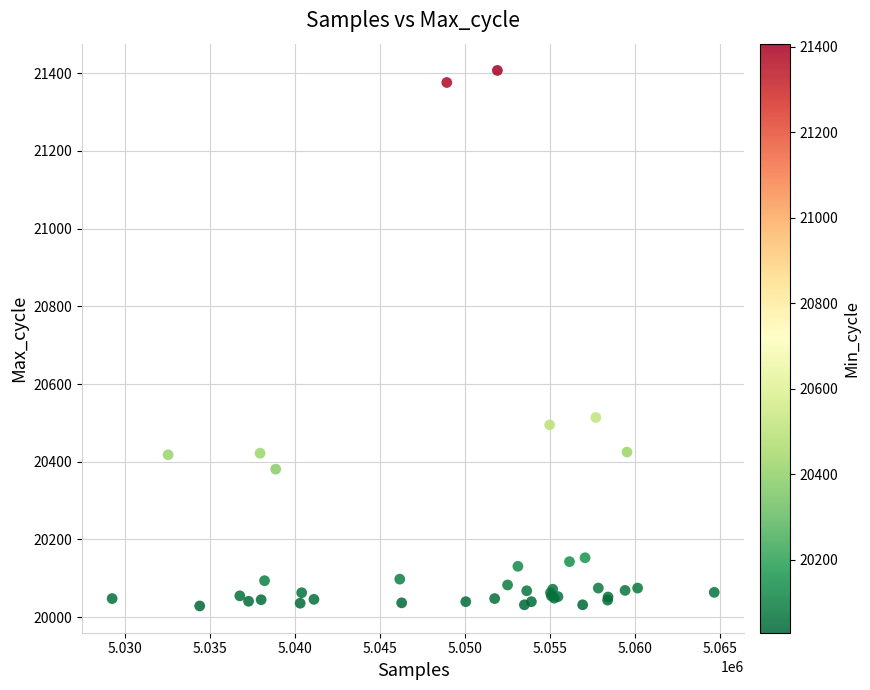

What Y value in the scatter plot is closest to 20718?

20514